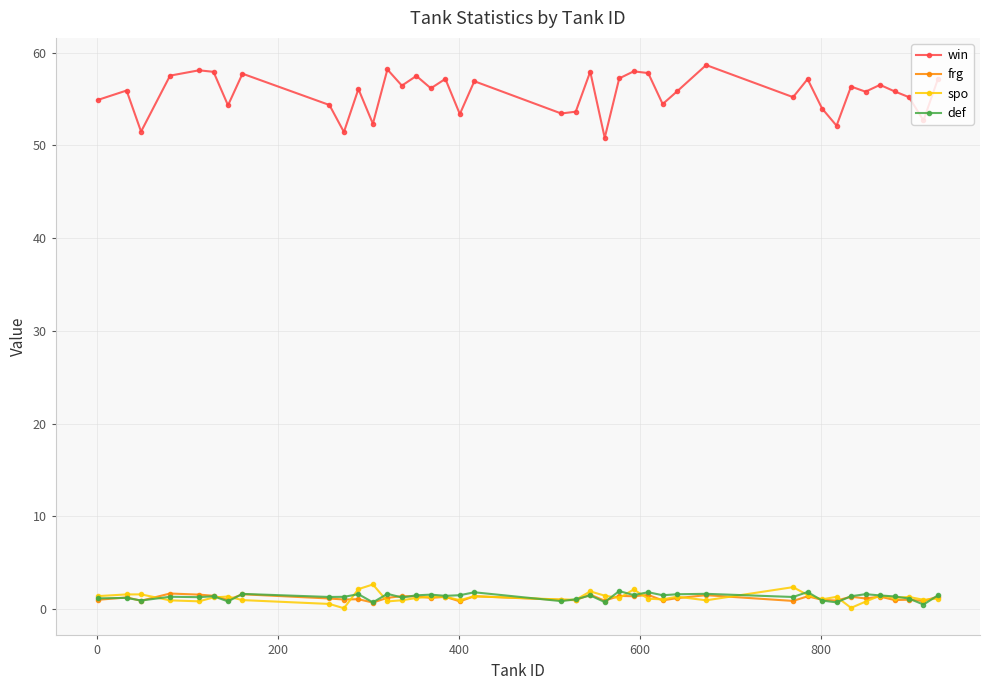

What is the value of the win point at the 17th from the left?

57.2